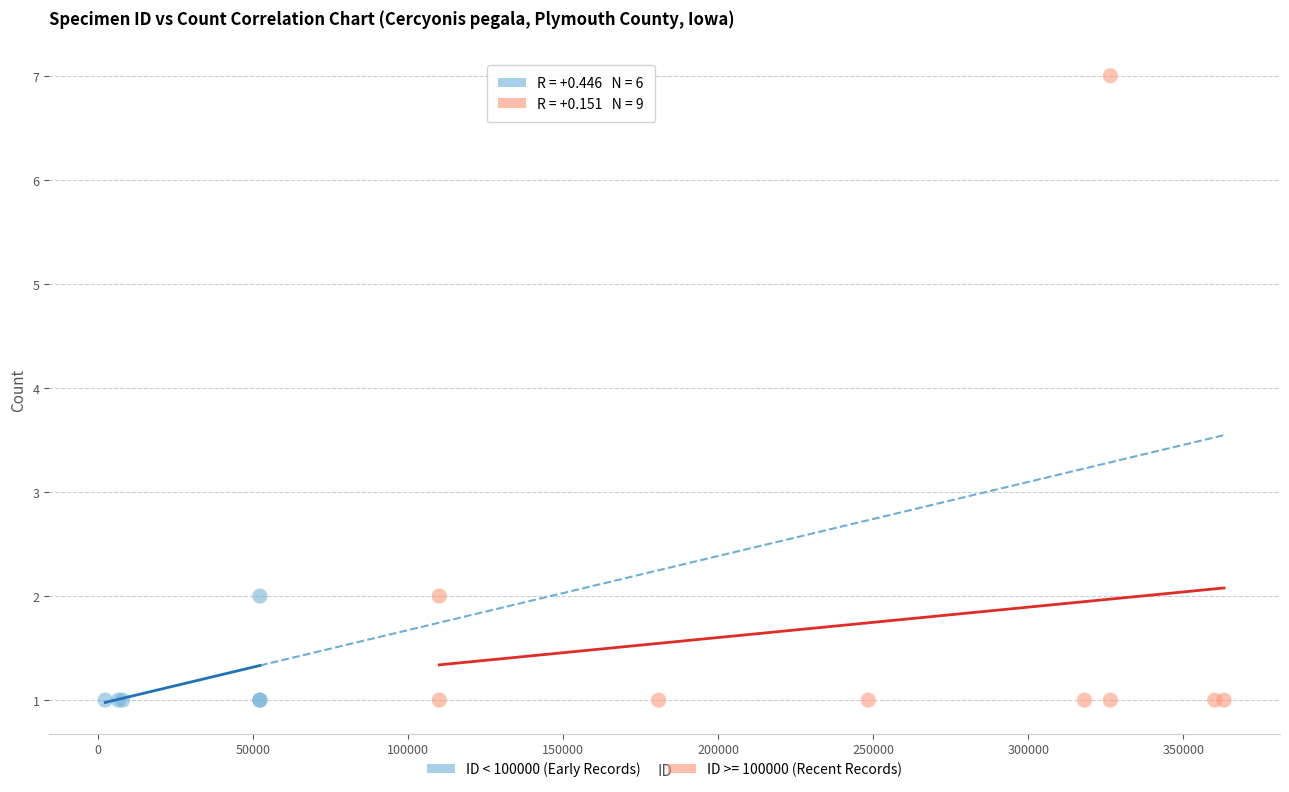

Which series reaches the maximum Y coordinate?

ID >= 100000 (Recent Records)